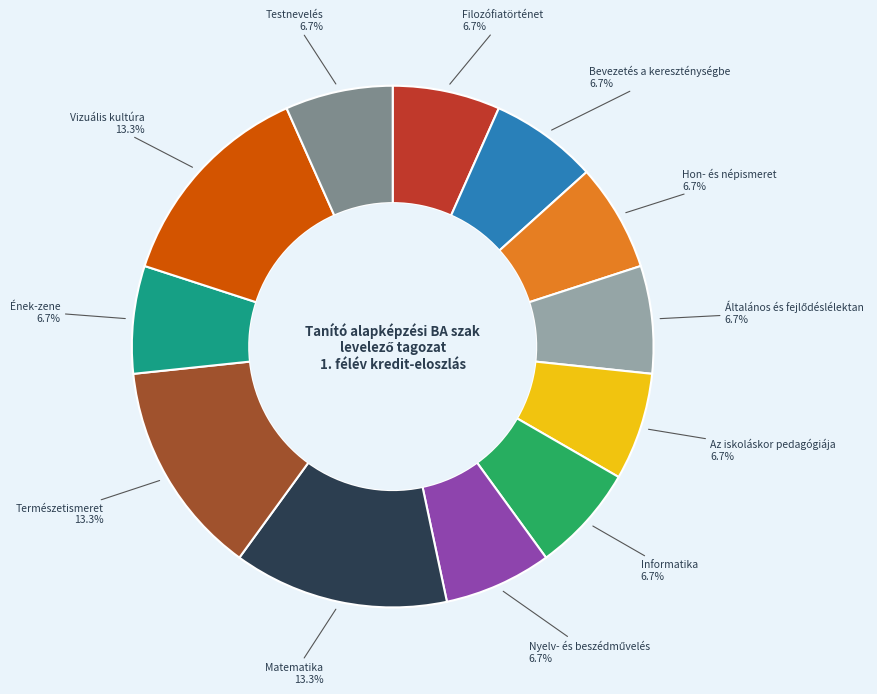

Is there a majority slice in this chart?

No